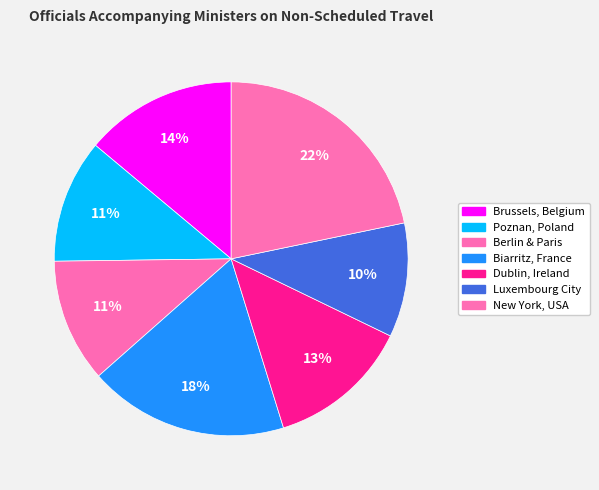

To the nearest percent, what is the average slice percentage?

14%